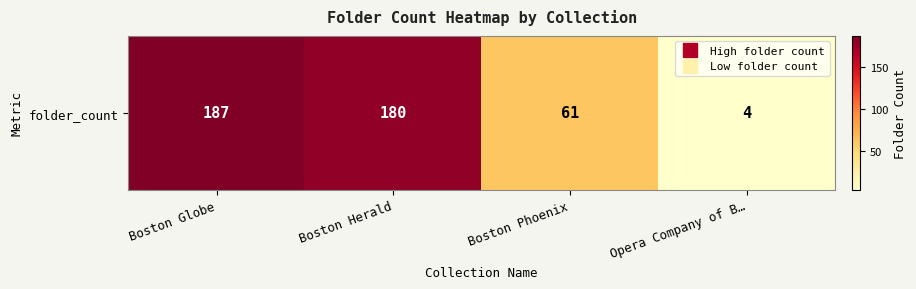

What is the sum of the values at Boston Herald and Boston Phoenix?

241